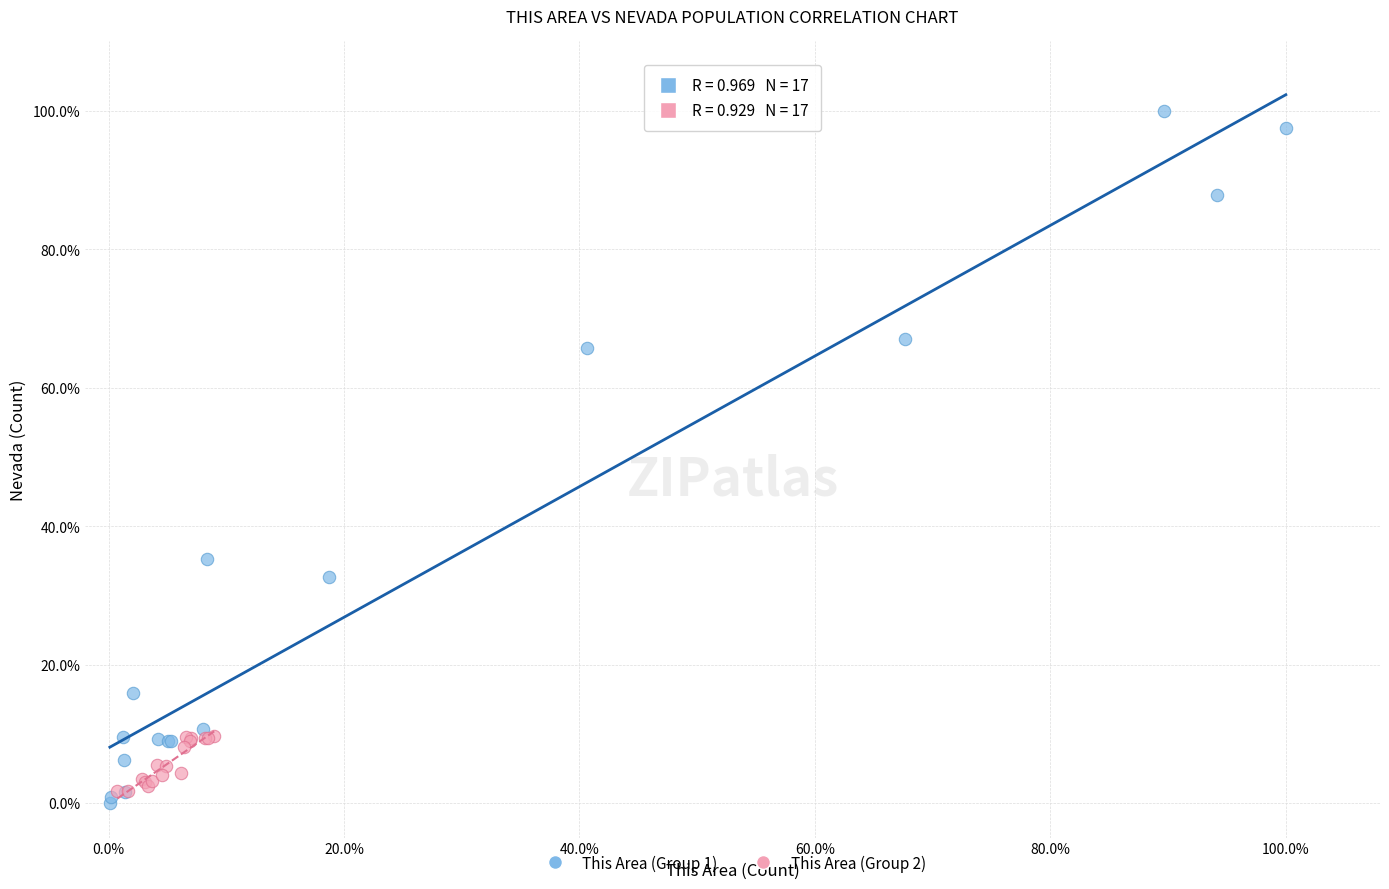

What are all the series names shown in the legend?

This Area (Group 1), This Area (Group 2)